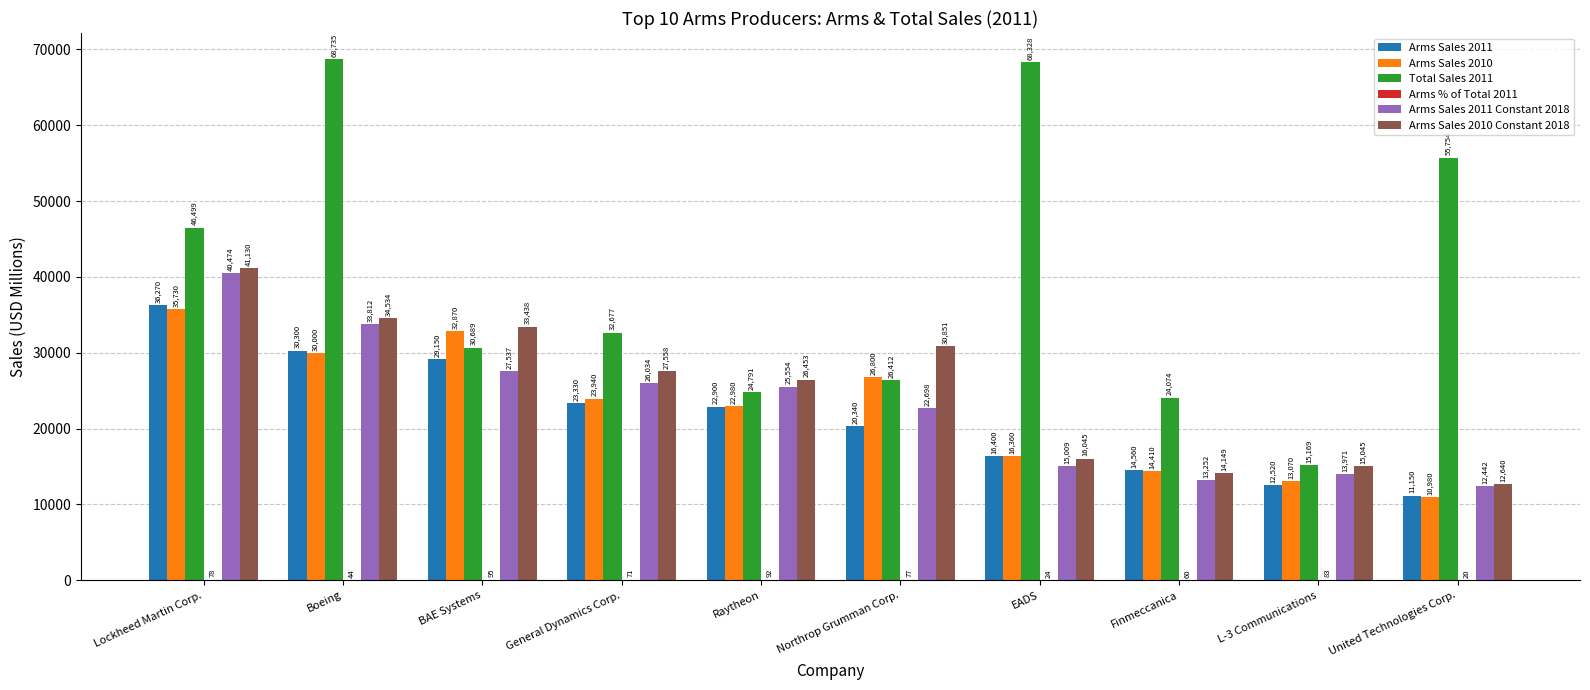

What is the total value across all series at EADS?

132166